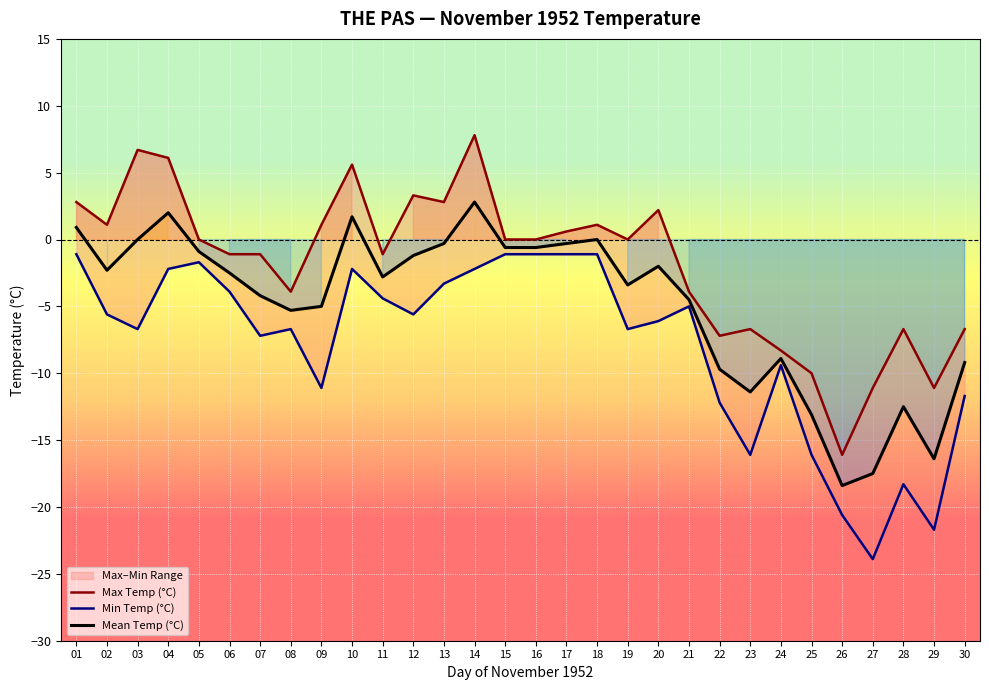

True or false: Min Temp (°C) has more than 2 interior local peaks.

True